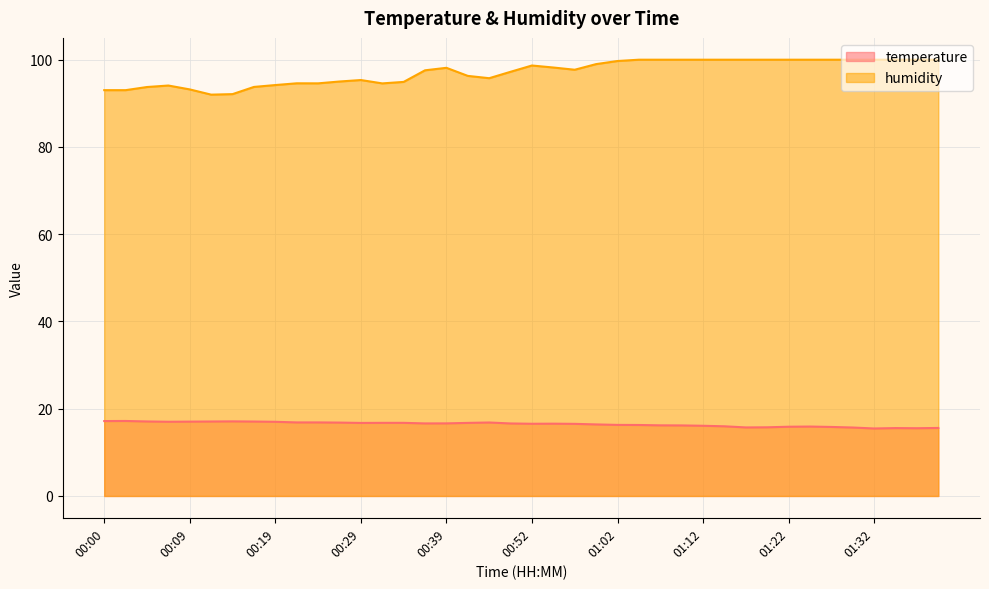

True or false: temperature has a value of 8.8 at 01:22.

False